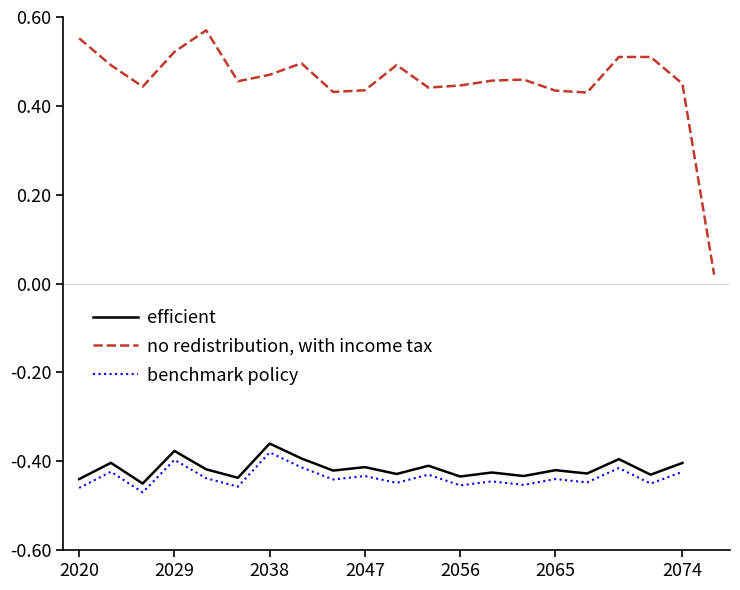

What is the smallest value displayed?

-0.5